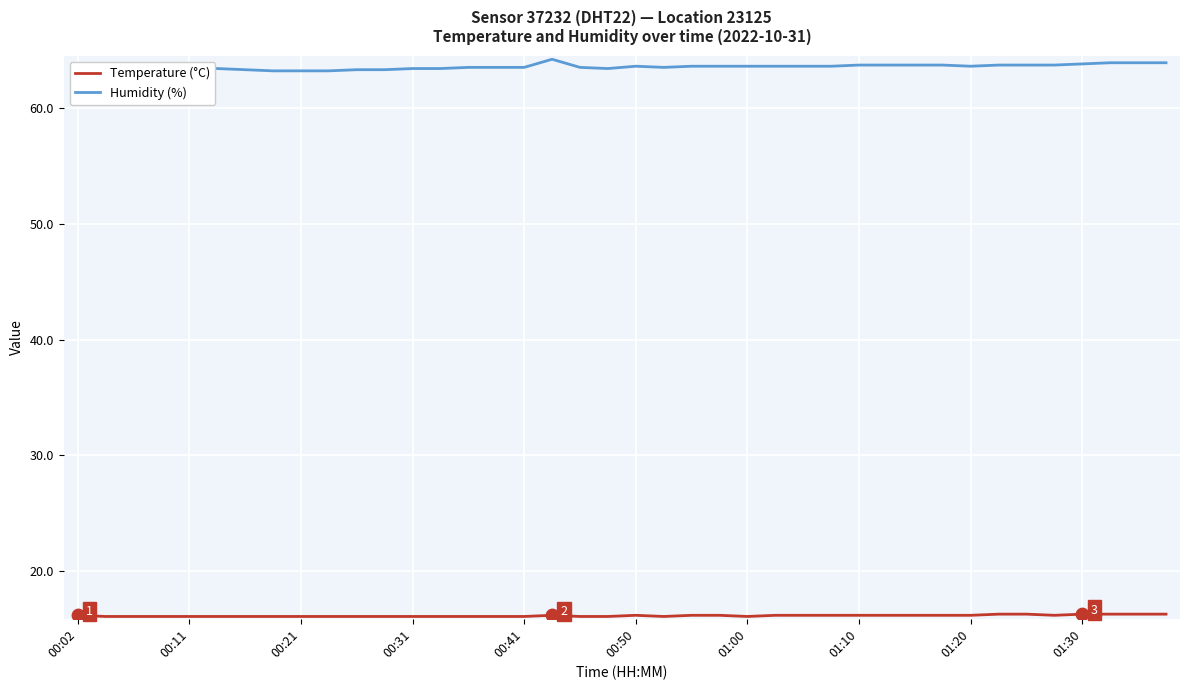

Which series has the widest spread of Y values?

Humidity (%)